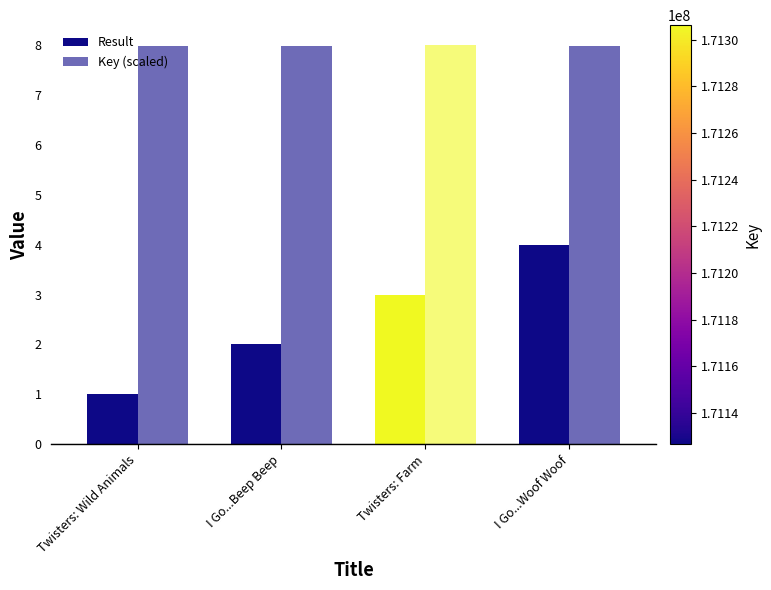

How many groups of bars are there?

4